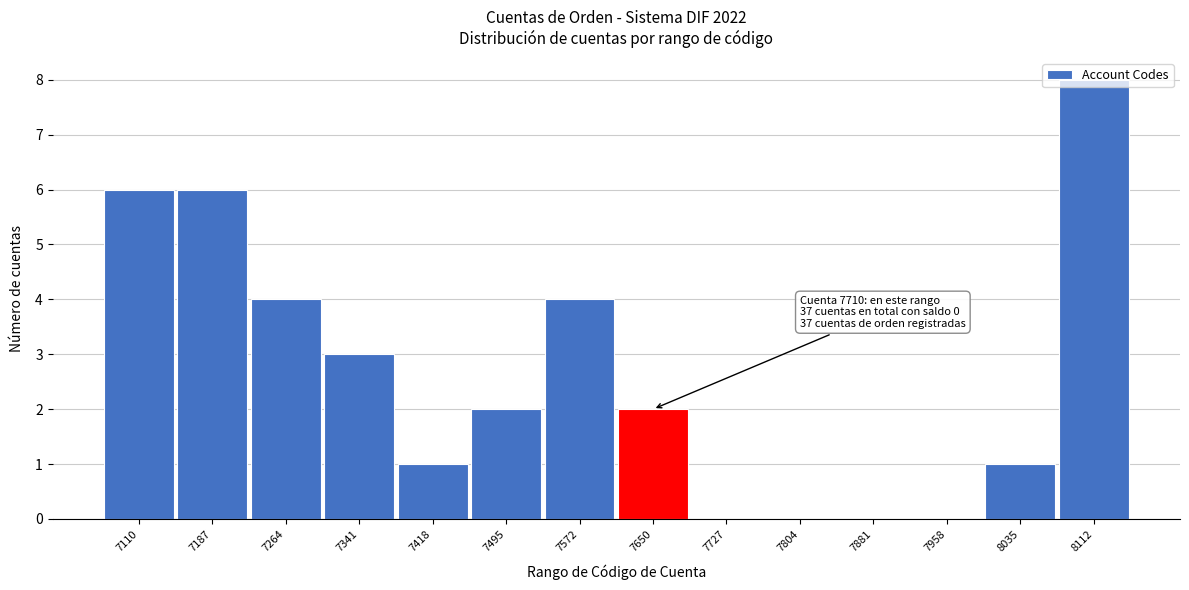

Which label corresponds to the largest value in the chart?

8112